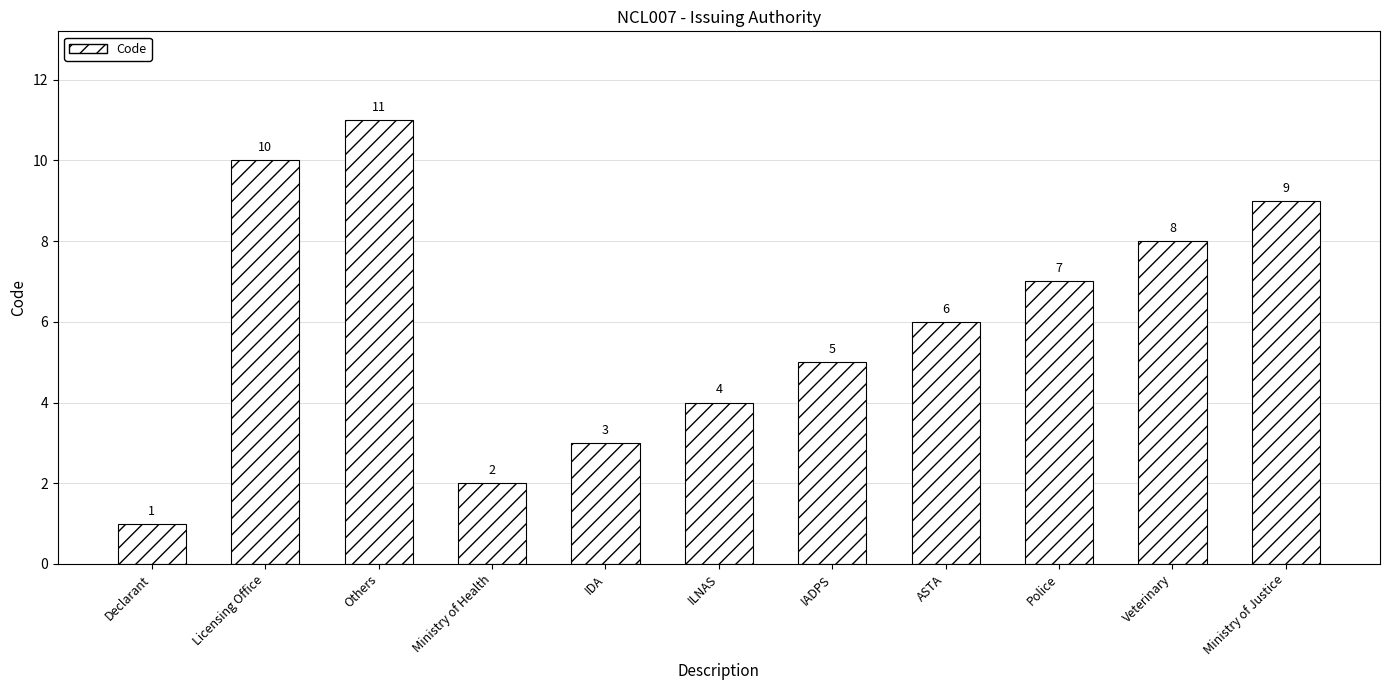

What is the label of the 9th bar from the right?

Others